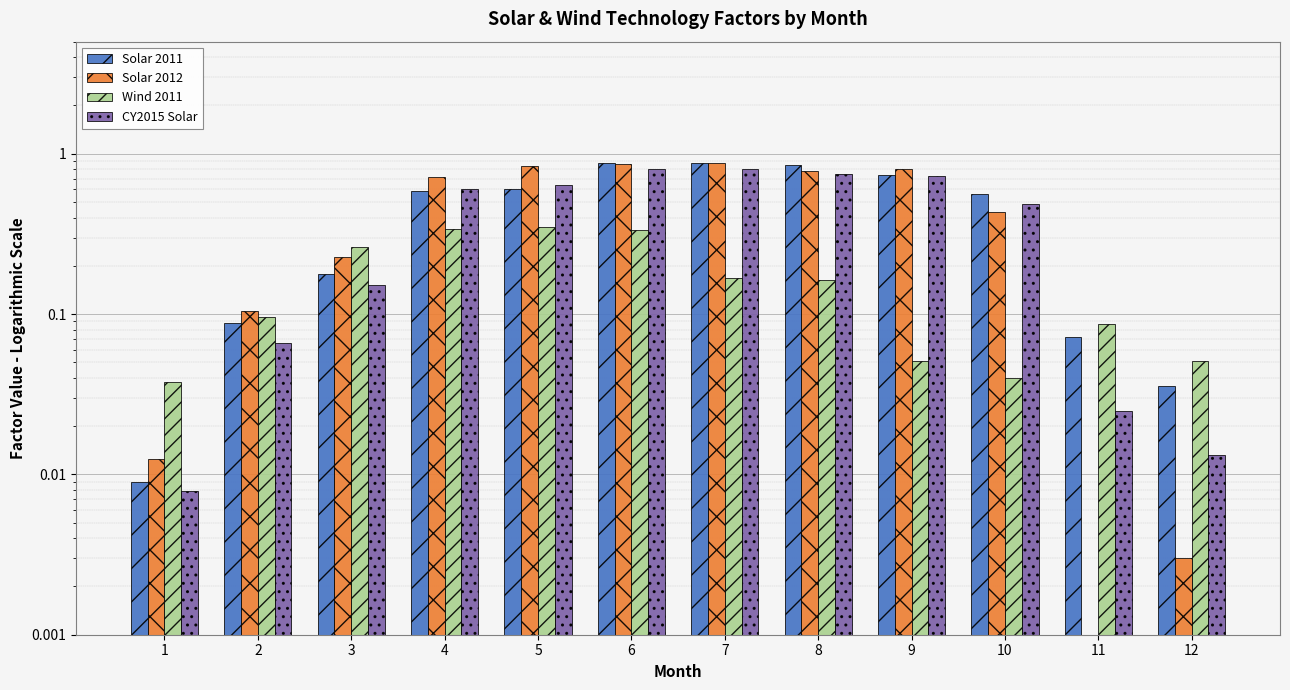

What is the sum of all CY2015 Solar values?

5.1